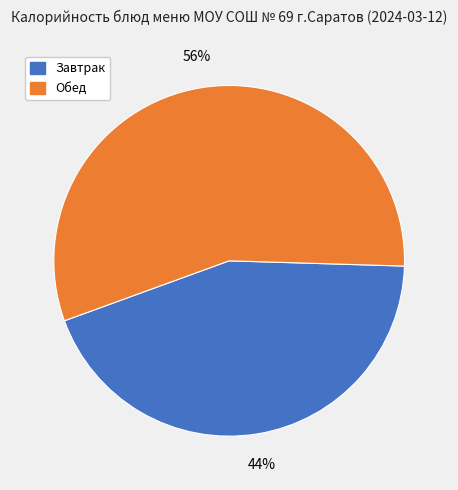

Is there any slice that represents more than half of the pie?

Yes